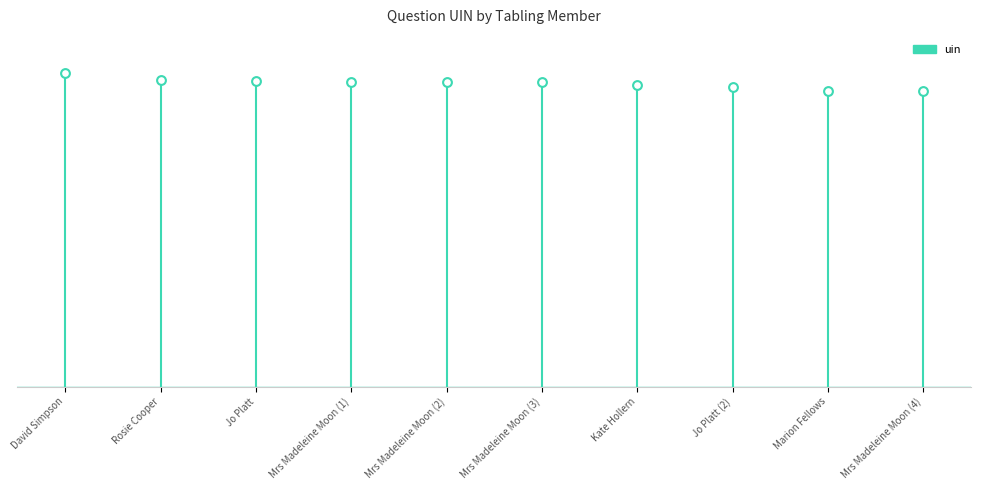

What is the ratio of the value at David Simpson to the value at Jo Platt?

1.0